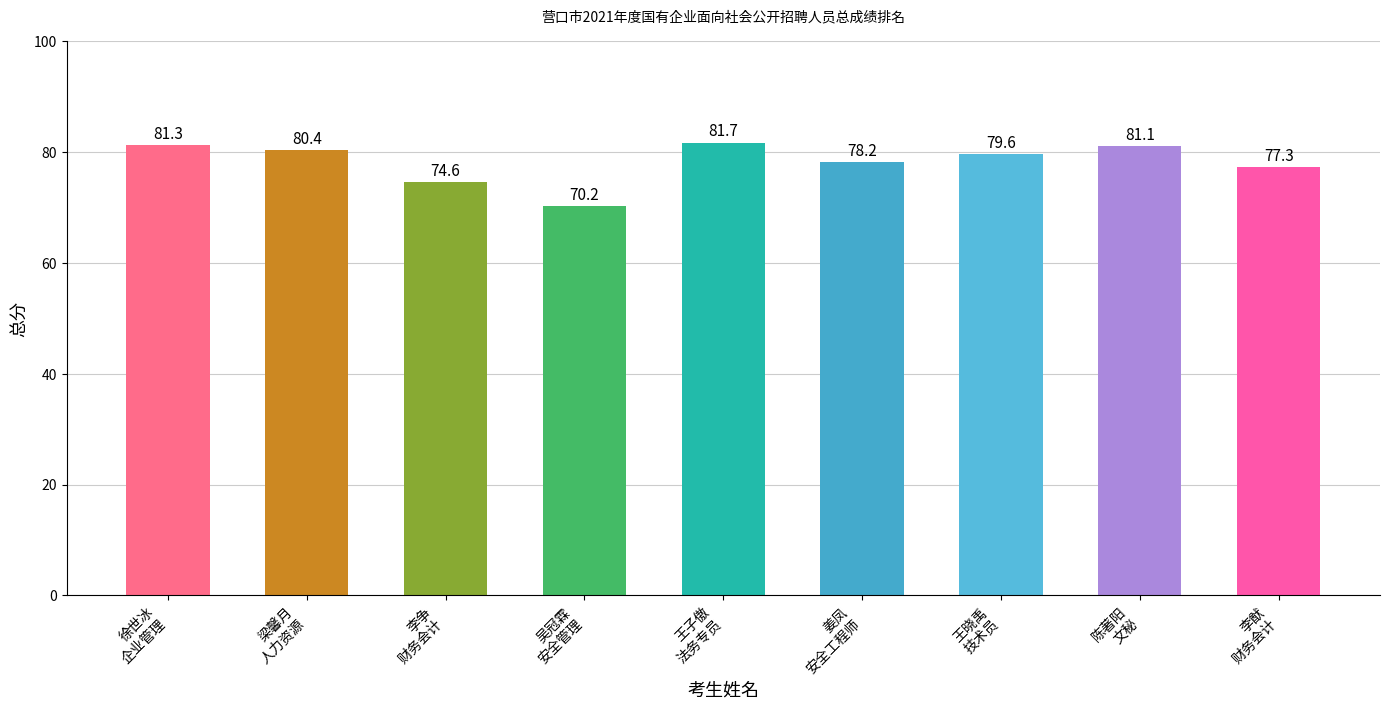

The chart shows a value of 102.5 at 姜凤
安全工程师. True or false?

False